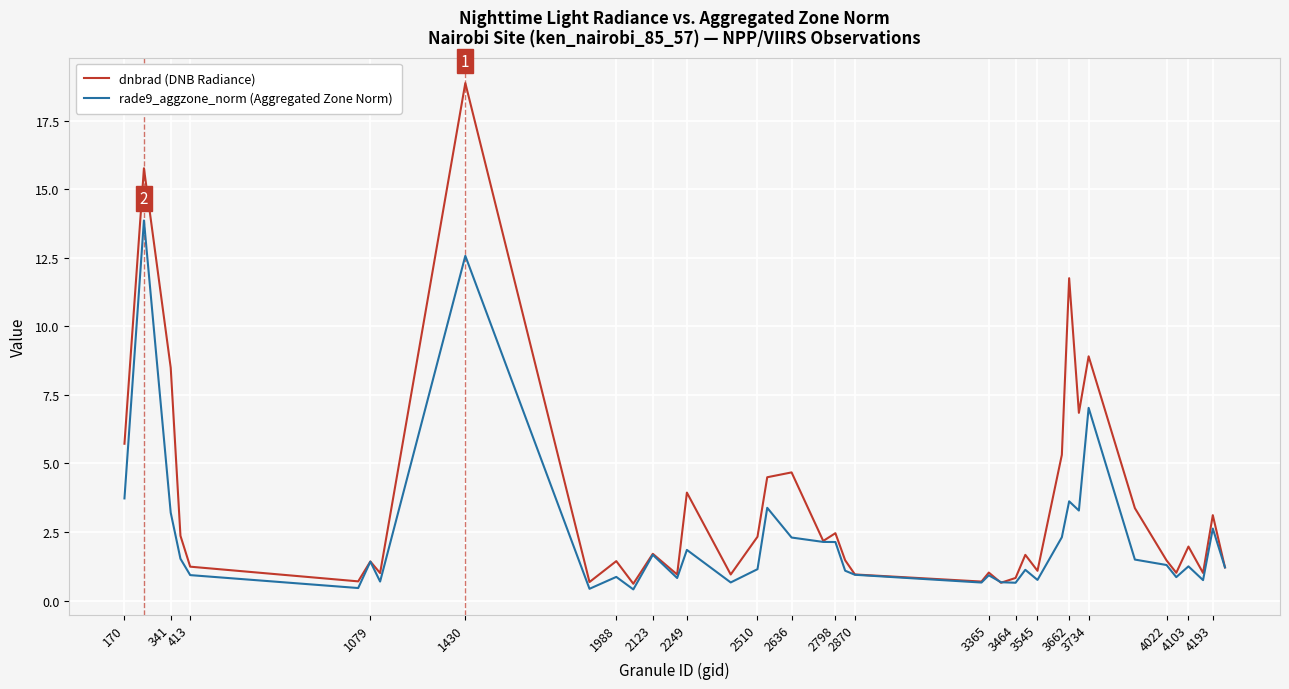

What is the maximum value shown in the chart?

18.9